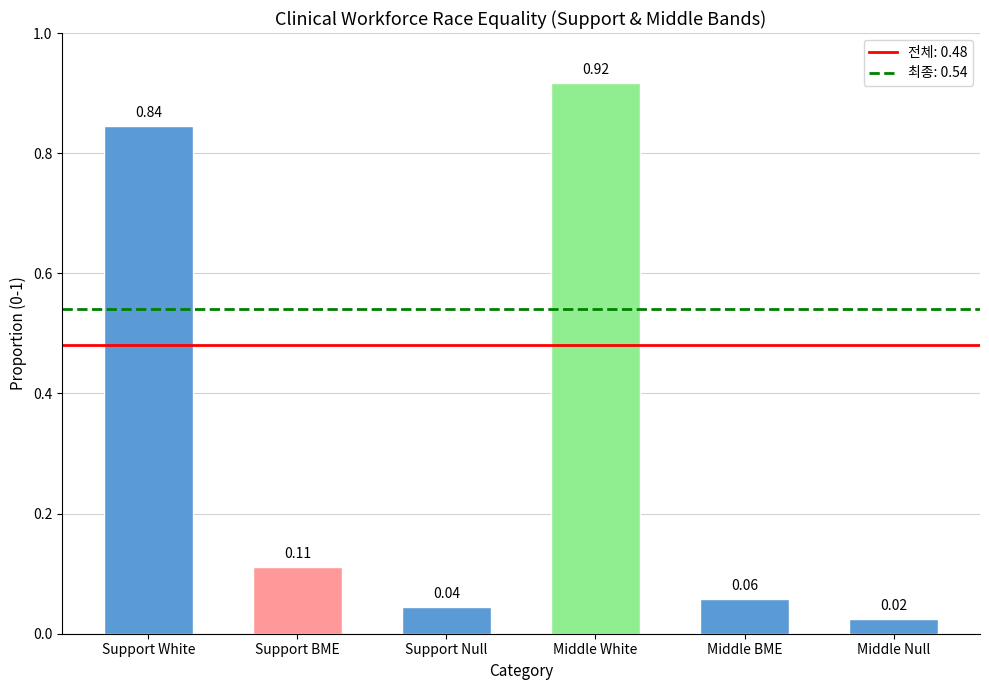

What is the label of the 2nd bar from the left?

Support BME